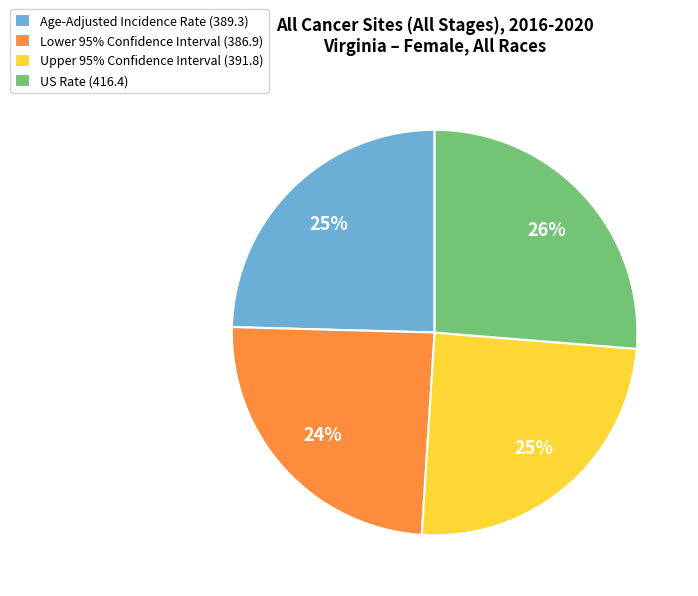

Does any single category account for the majority?

No